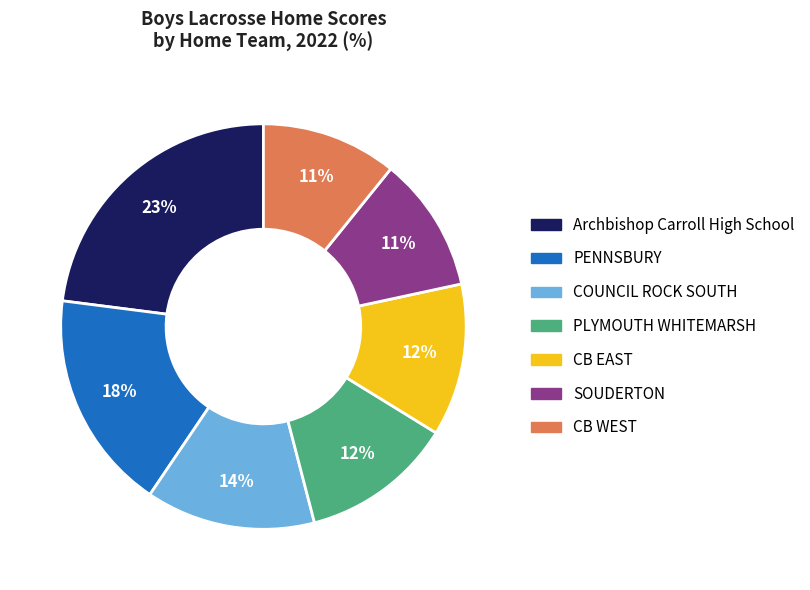

Does any single category account for the majority?

No